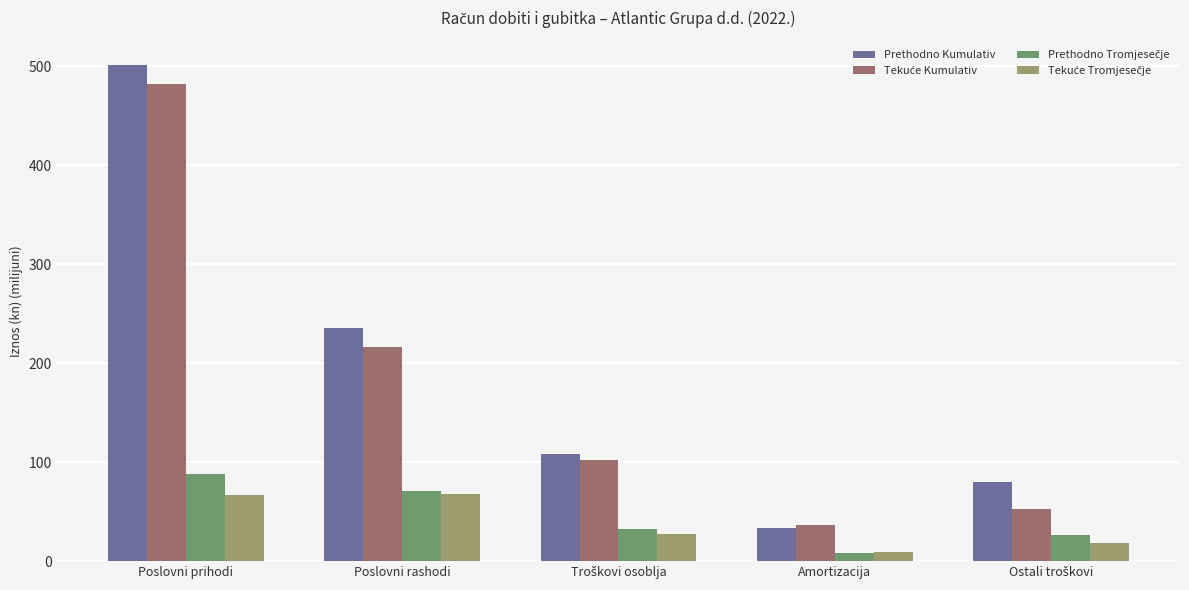

What is the maximum value shown in the chart?

501.0